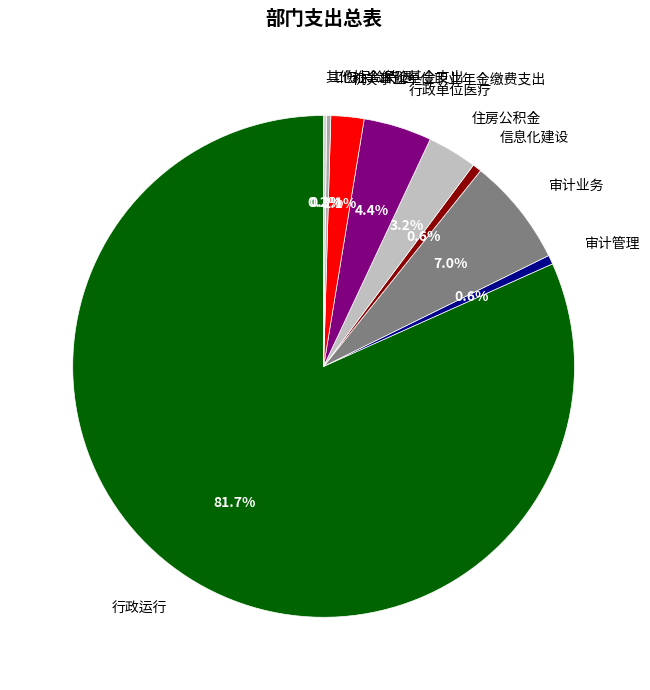

True or false: 机关事业单位职业年金缴费支出 accounts for 2% of the total.

True